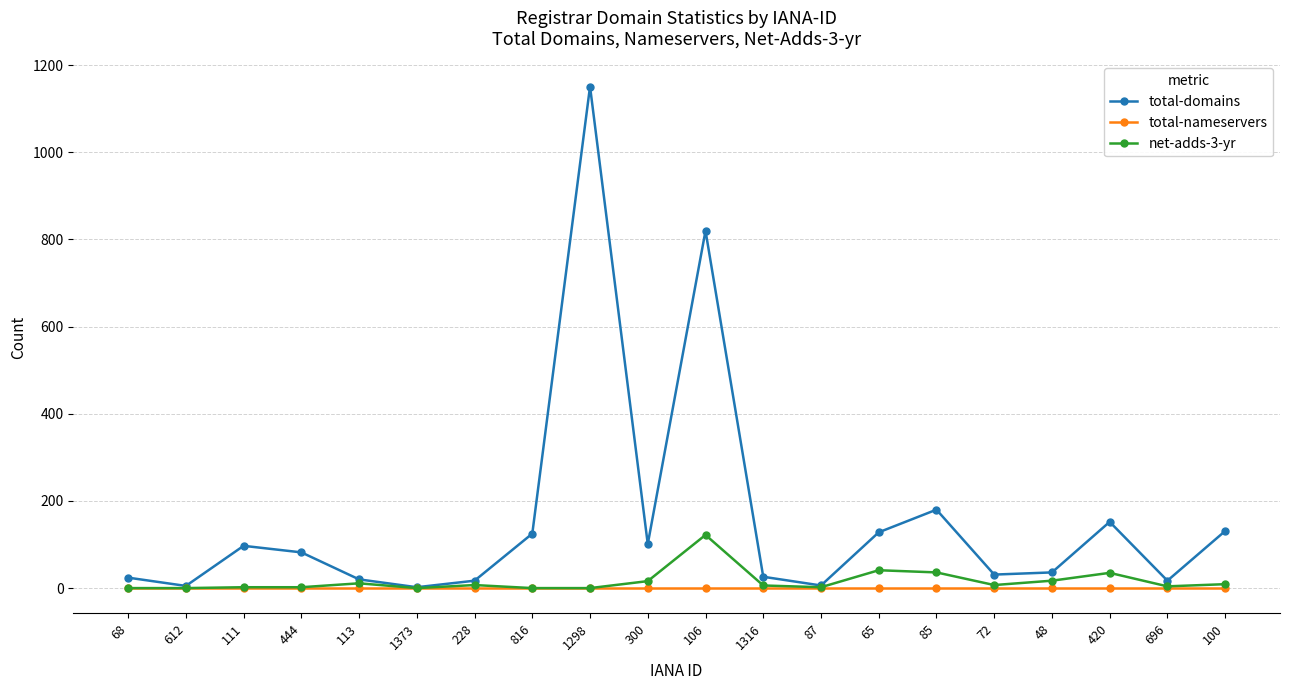

Is it true that total-nameservers equals 0 at 113?

True